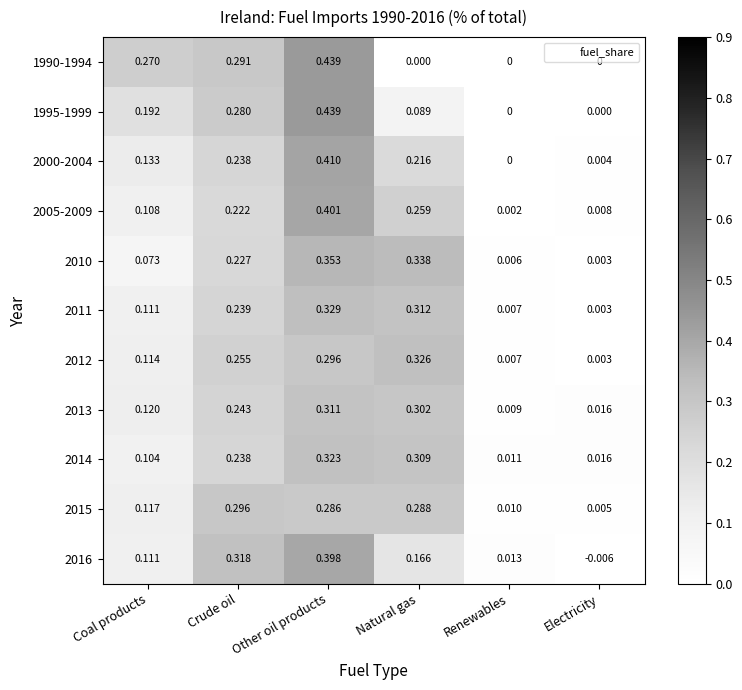

At how many categories does at least one series exceed 0?

6